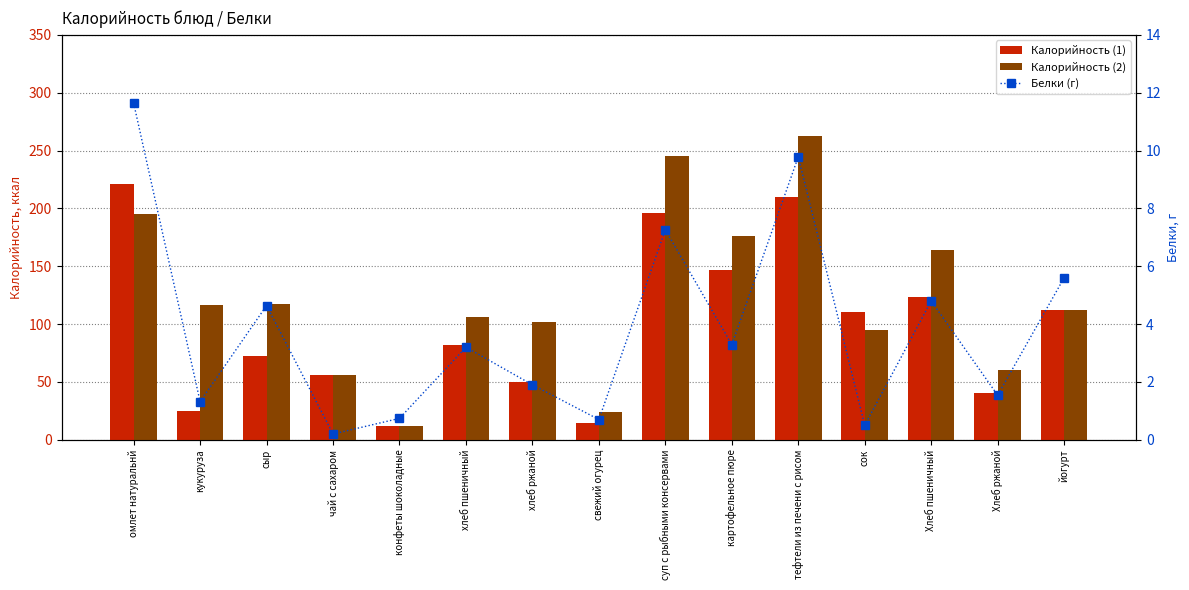

Which category has the highest value in the Калорийность (1) series?

омлет натуральнй